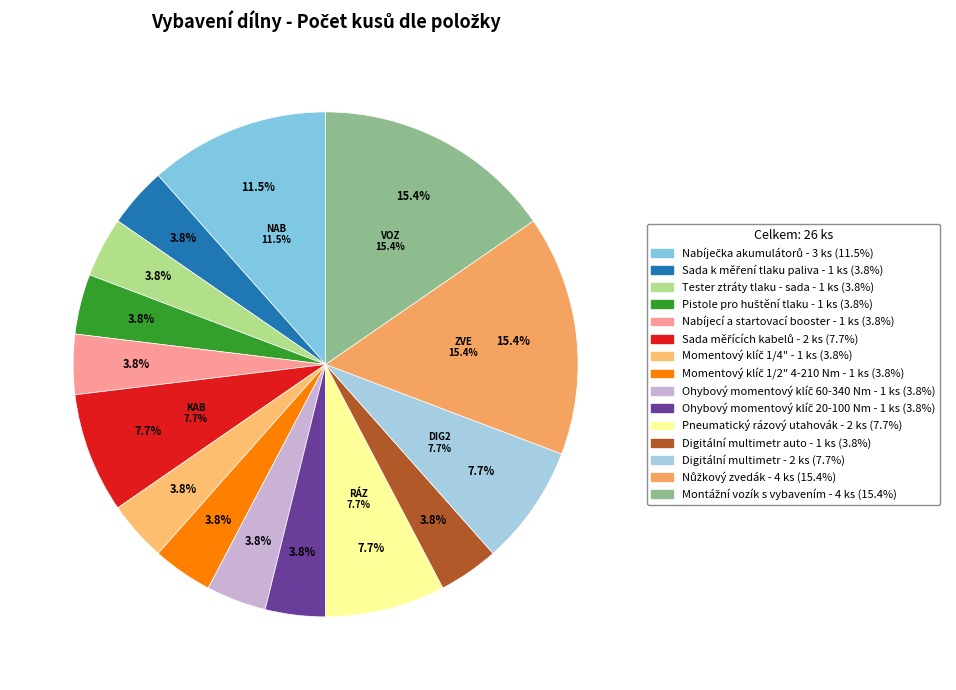

True or false: Ohybový momentový klíč 20-100 Nm accounts for 4% of the total.

True